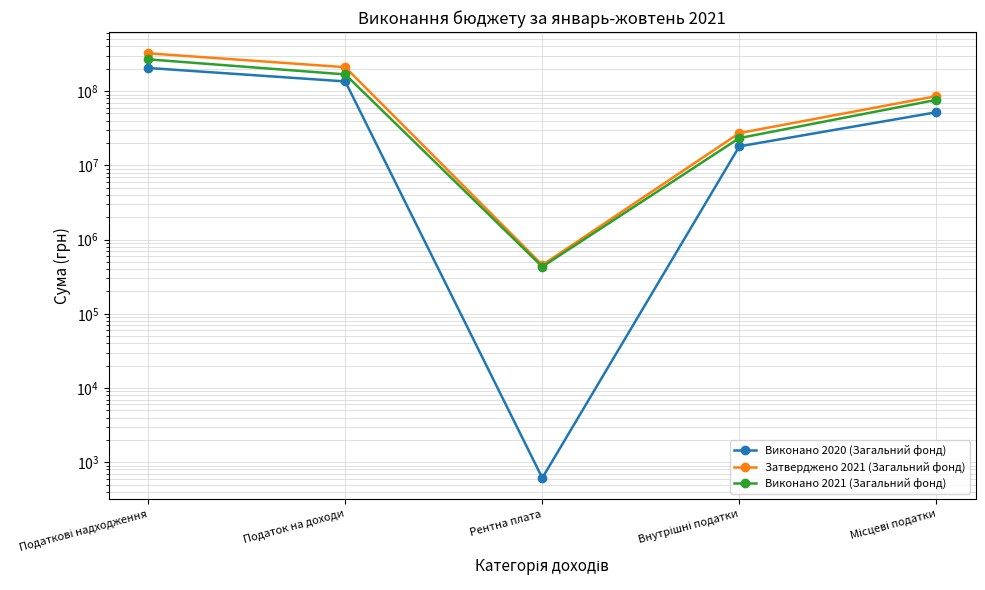

Which has a higher value, Податок на доходи or Податкові надходження?

Податкові надходження